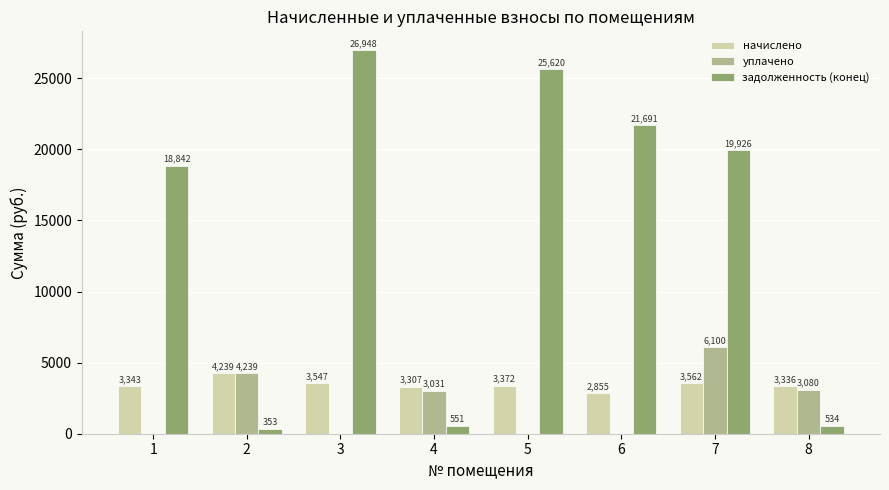

What is the total value across all series at 7?

29588.0